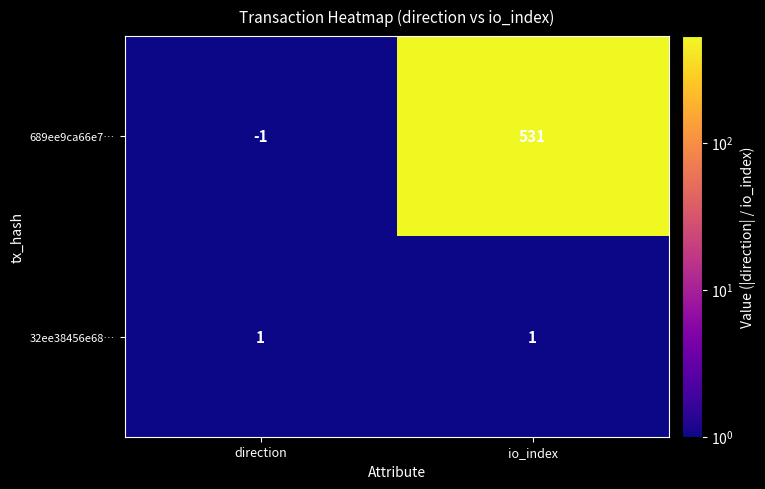

Which series has the largest range (max minus min)?

689ee9ca66e7…